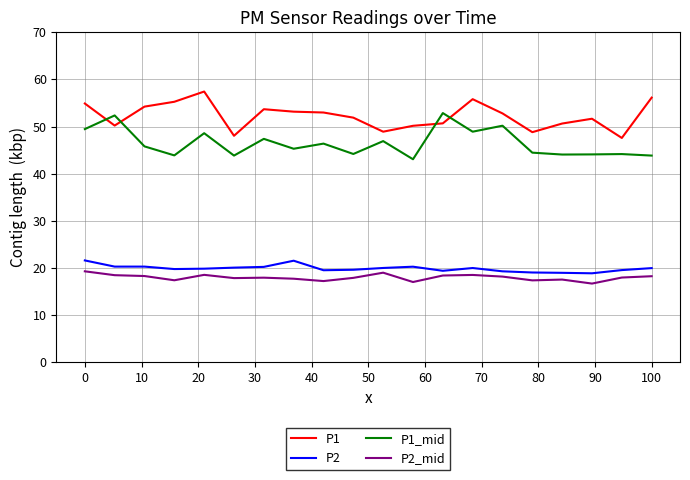

True or false: P2 and P1_mid cross at least once.

False